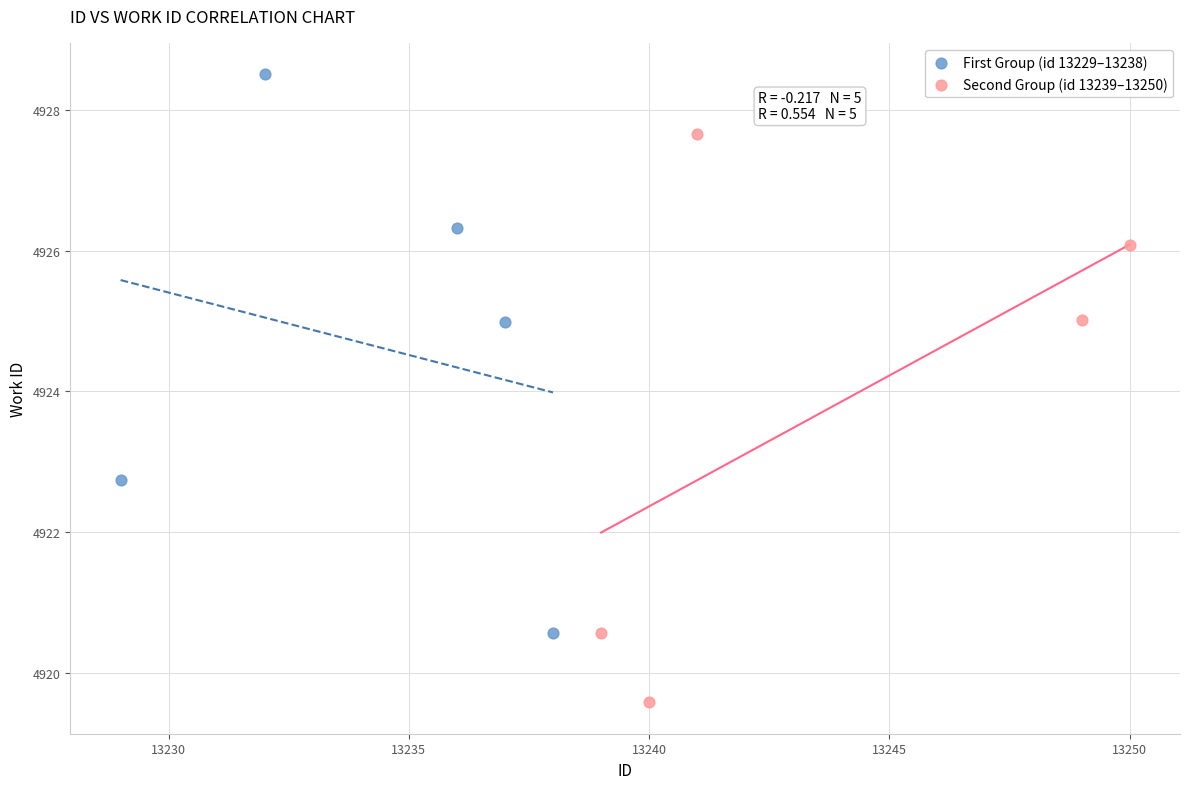

Which series contains the lowest Y value?

Second Group (id 13239–13250)